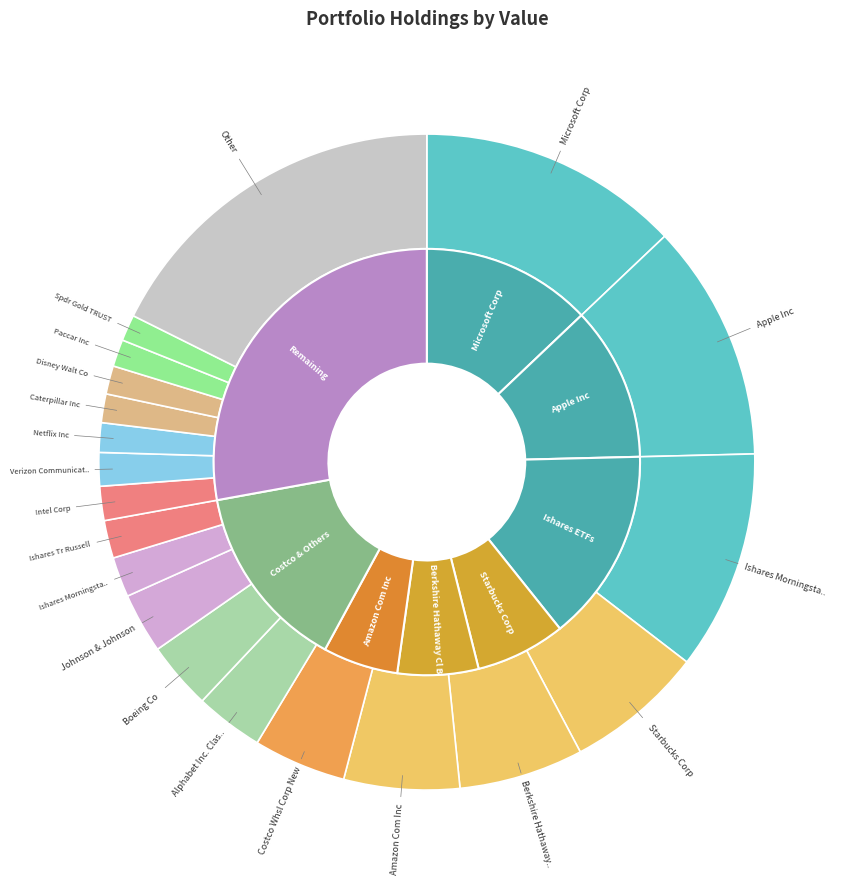

Which category has the smallest portion of the pie?

Spdr Gold TRUST